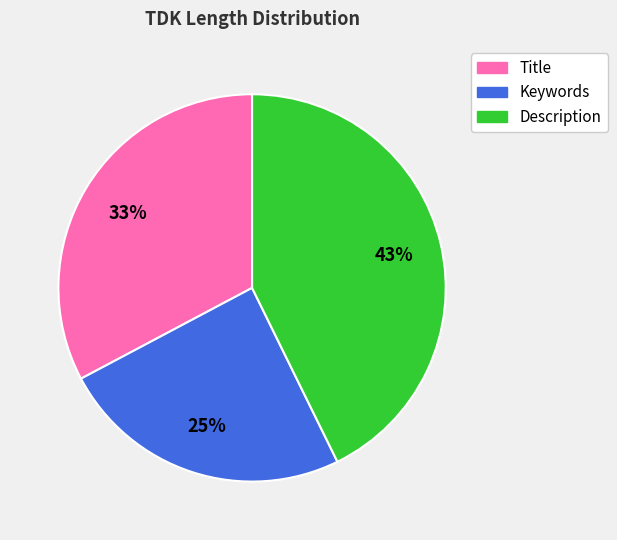

Count the number of slices in the pie.

3